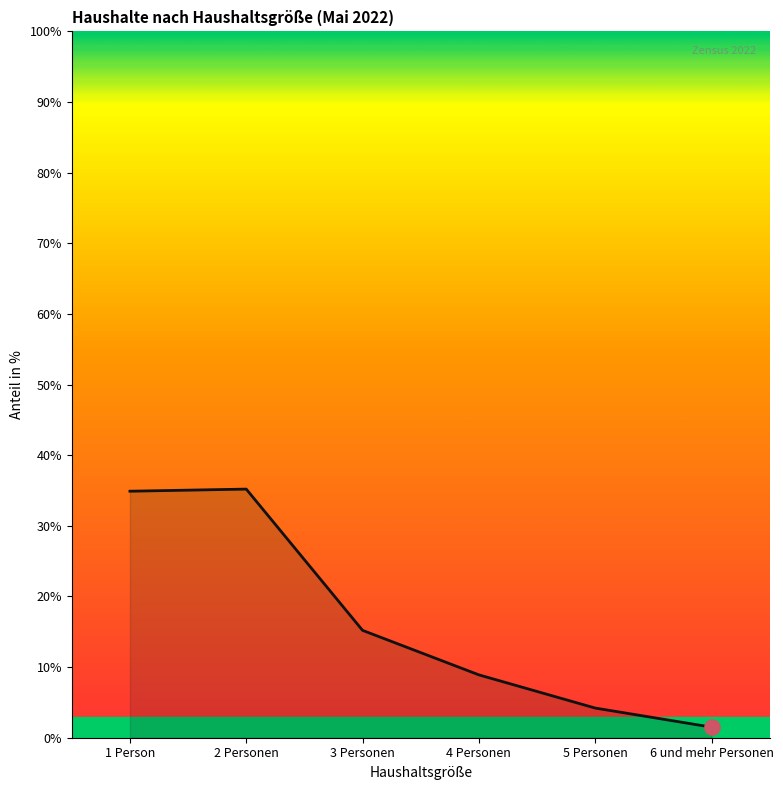

What is the ratio of the value at 4 Personen to the value at 6 und mehr Personen?

5.9